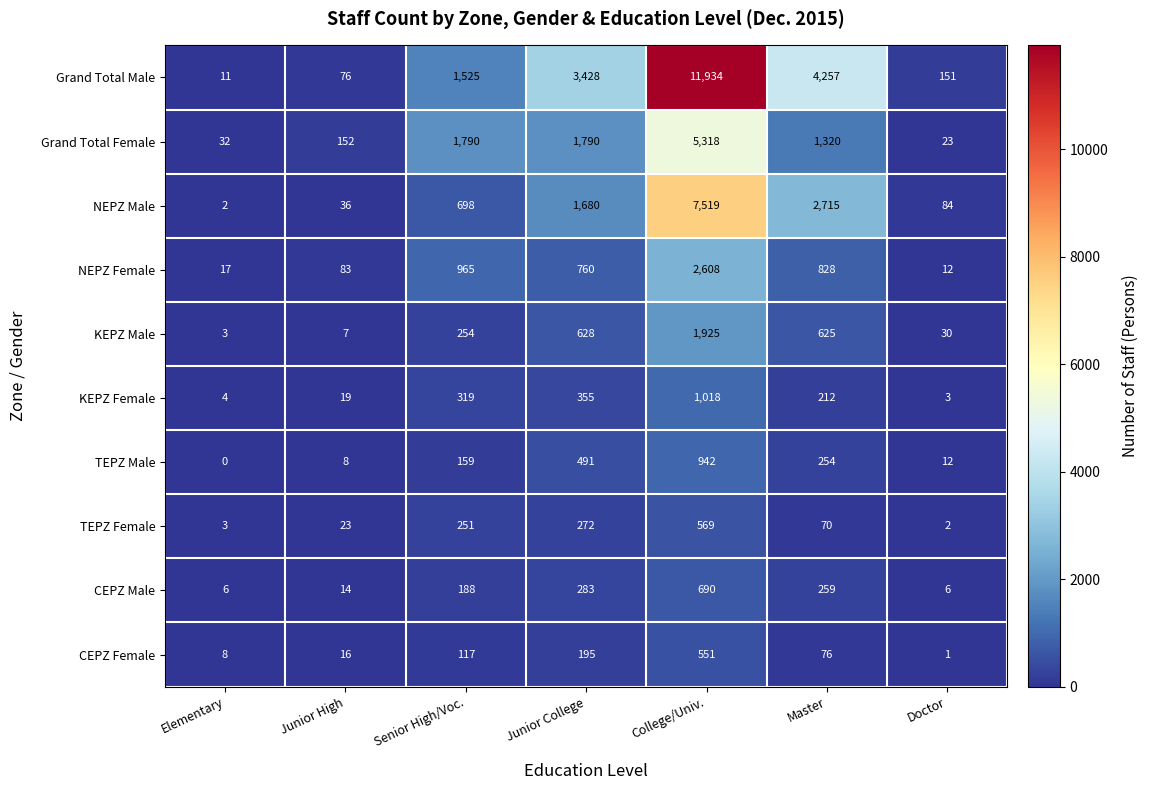

List the series in order of their peak value, lowest first.

CEPZ Female, TEPZ Female, CEPZ Male, TEPZ Male, KEPZ Female, KEPZ Male, NEPZ Female, Grand Total Female, NEPZ Male, Grand Total Male